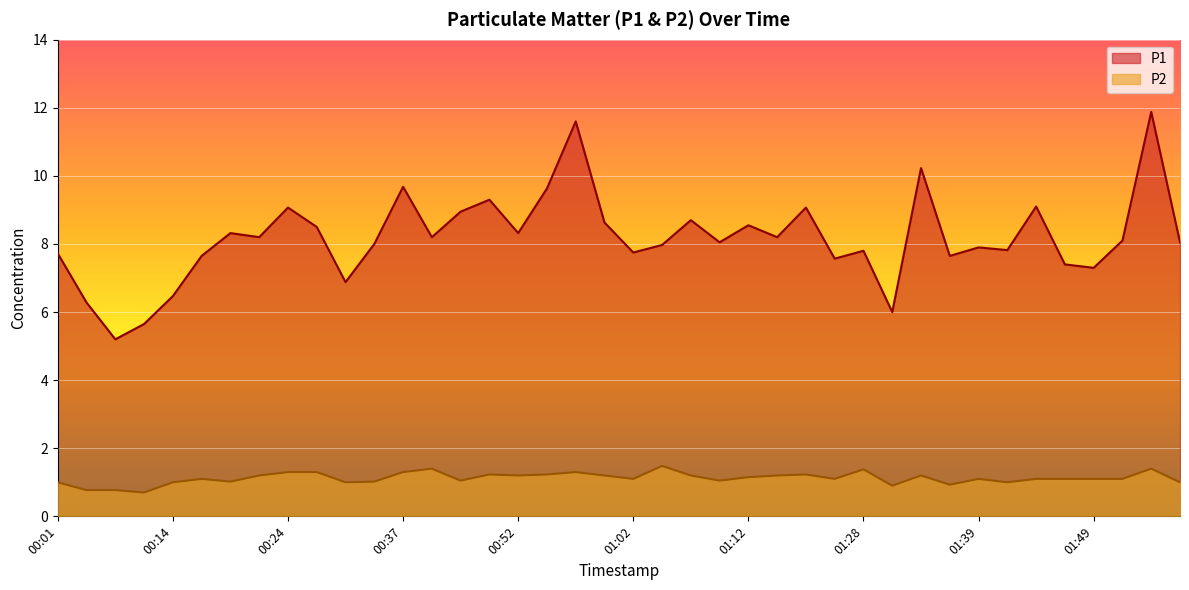

Rank the series by their average value, from lowest to highest.

P2, P1